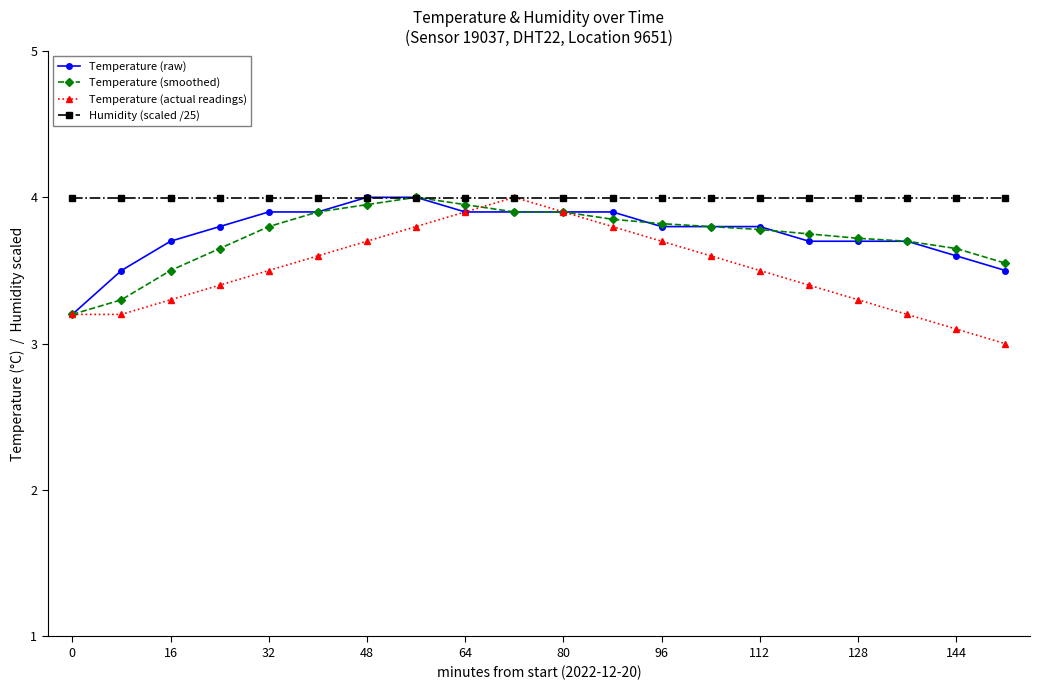

What is the lowest value of the Temperature (raw) series?

3.2